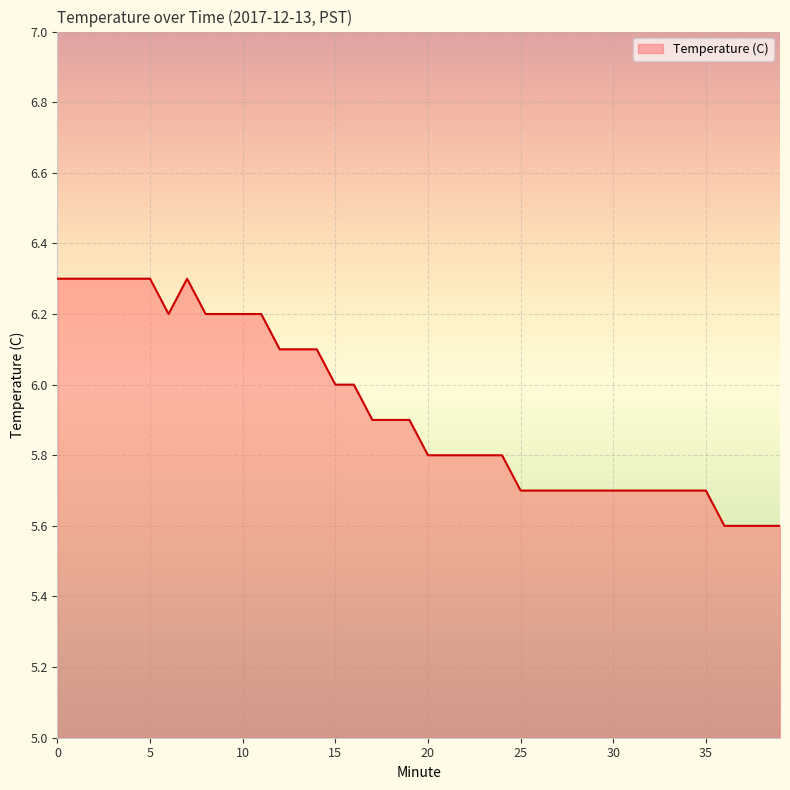

What is the minimum value shown in the chart?

5.6